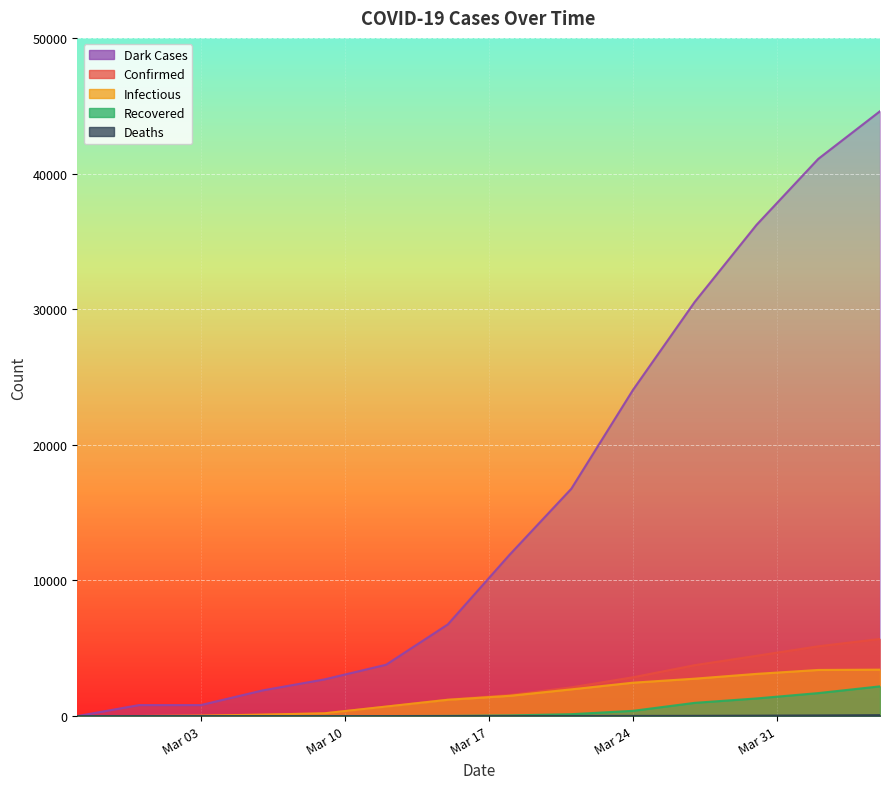

Which series has the largest range (max minus min)?

dark_case